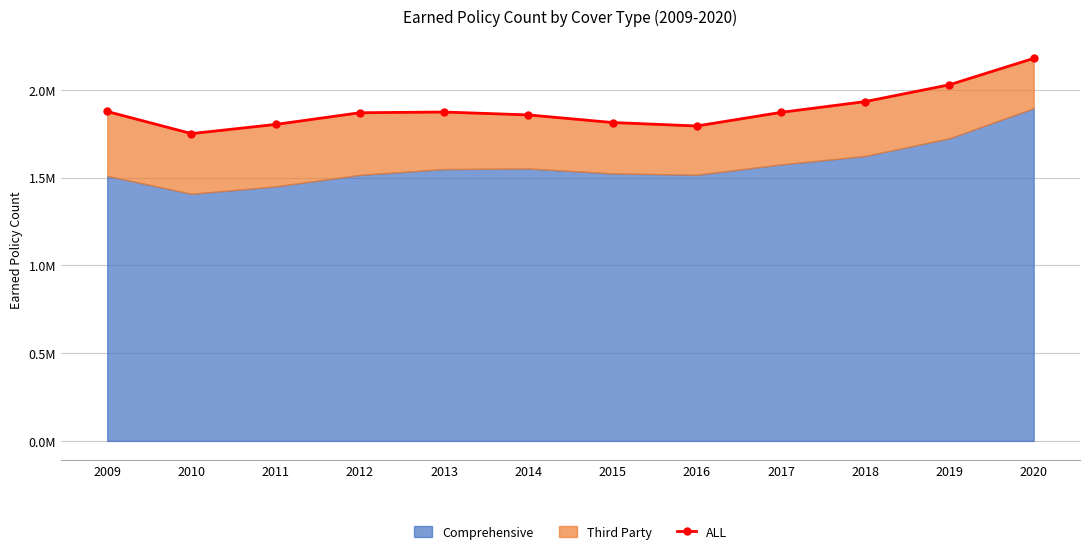

Reading right to left, list all the values displayed in this chart.

2180473.5	2029985.7	1934225.7	1872635.7	1795024.5	1814826.6	1858105.5	1874700.5	1870573.5	1803913.0	1751729.2	1877712.1